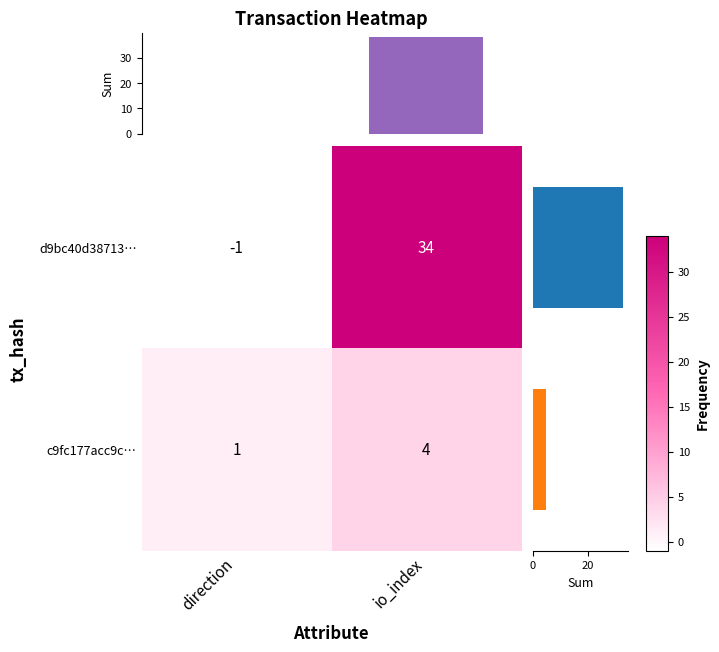

List the series in order of their peak value, lowest first.

c9fc177acc9c…, d9bc40d38713…